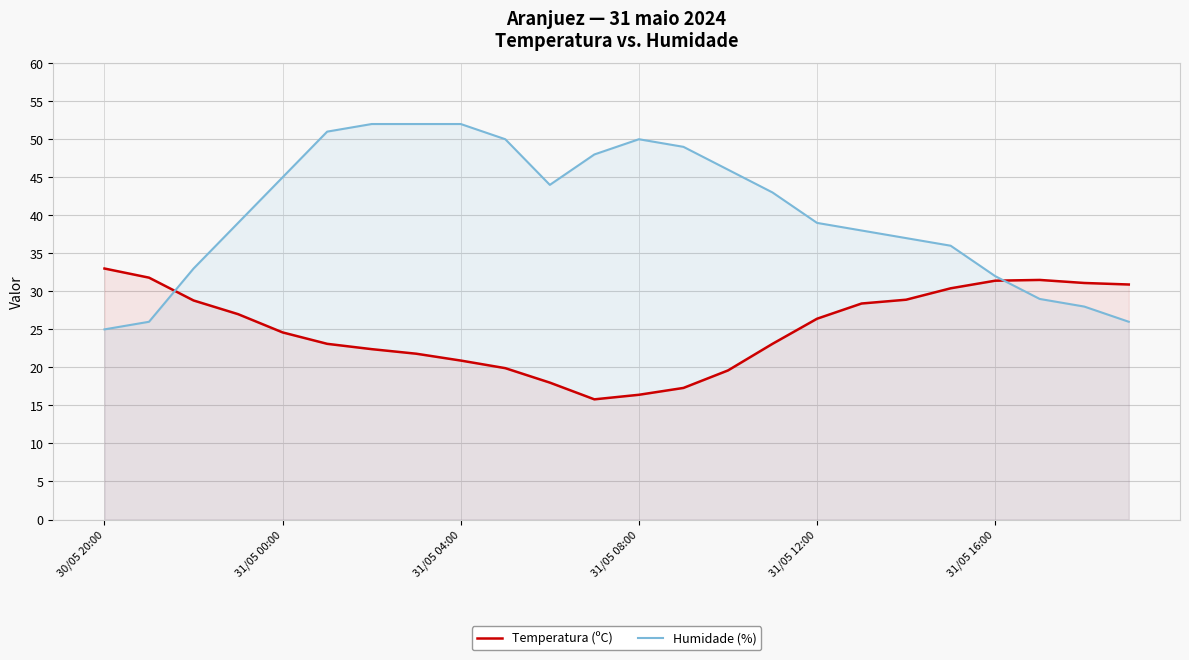

The value of Humidade (%) at 10 is 44.0. True or false?

True